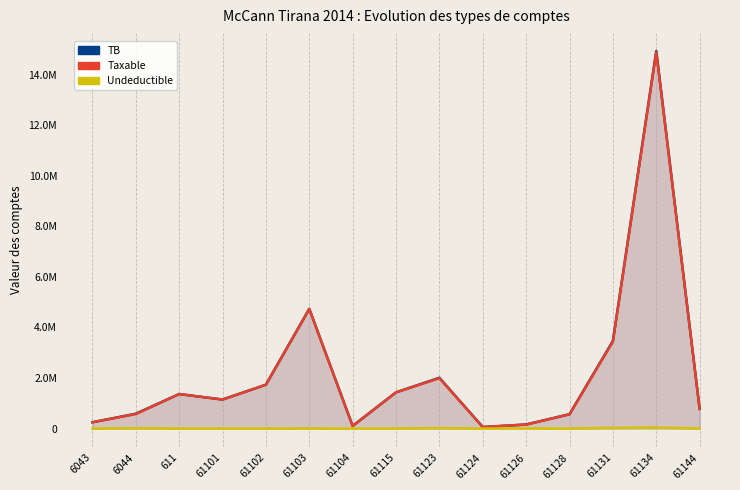

True or false: Taxable and TB intersect in this chart.

False